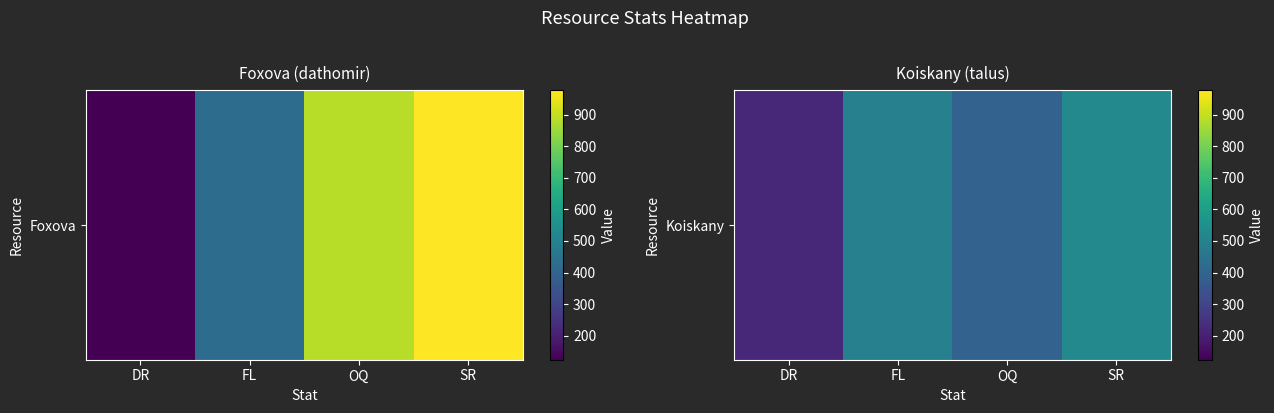

What is the difference between the values at OQ and DR?

168